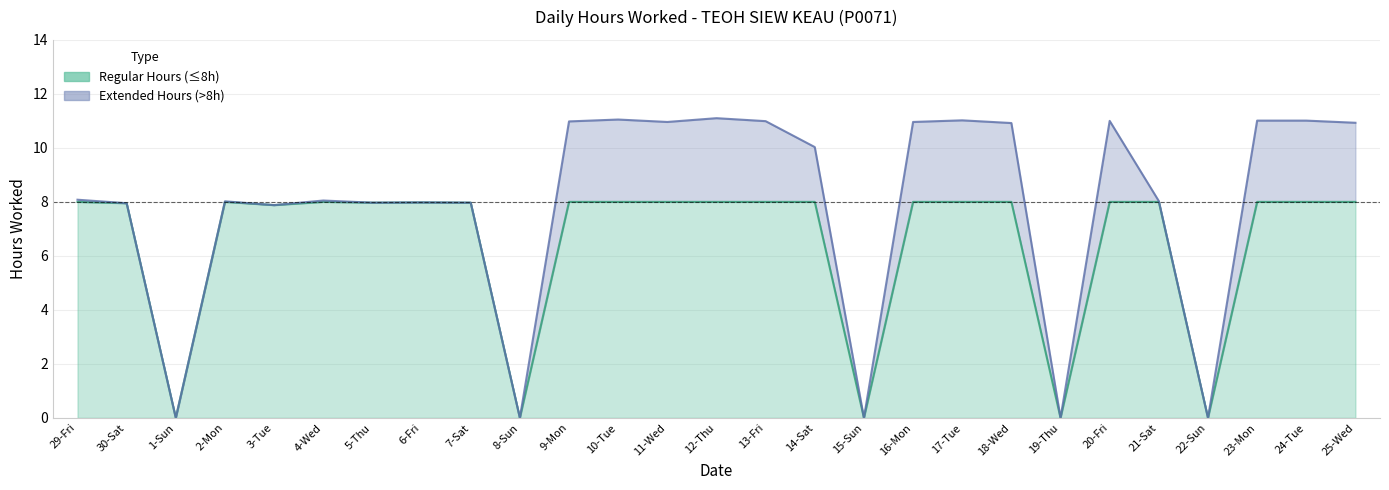

How many data points are less than 8?

10